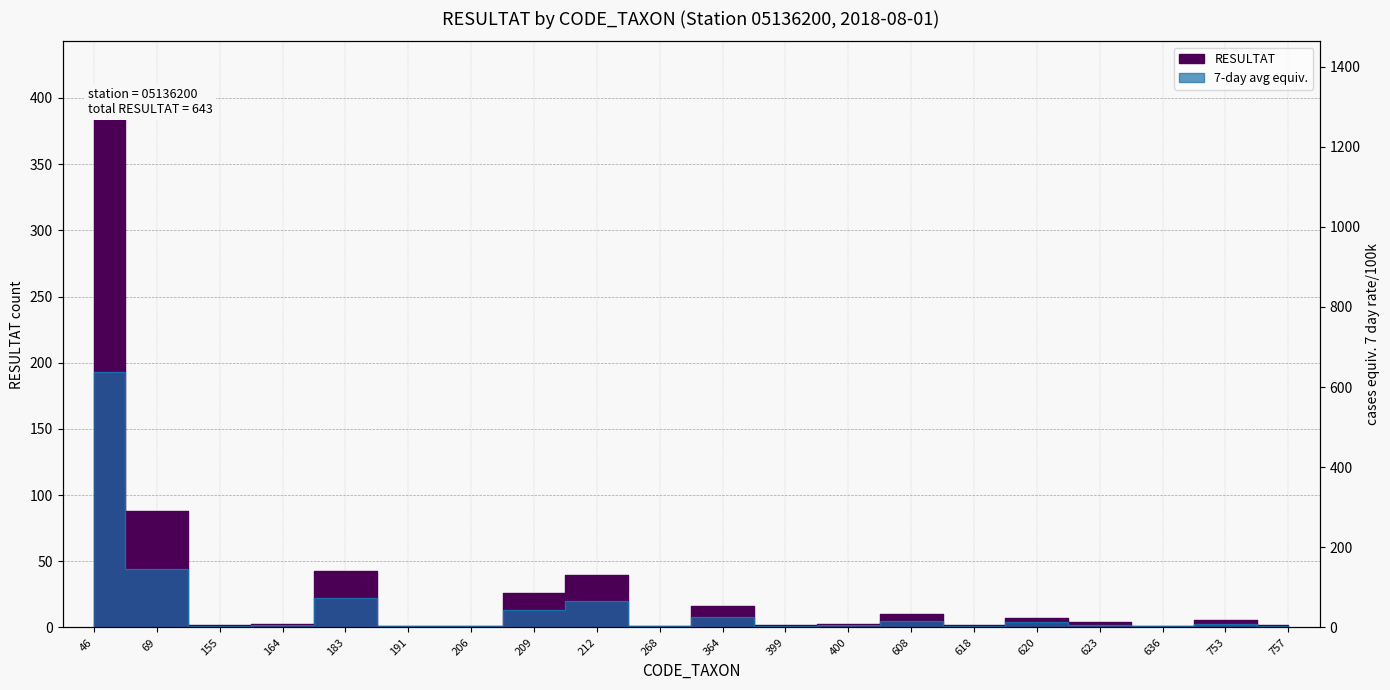

Reading left to right, extract all data points from this chart.

RESULTAT: 385	88	2	3	43	1	1	26	40	1	16	2	3	10	2	7	4	1	6	2
7day_avg: 193	44	1	2	22	1	1	13	20	1	8	1	2	5	1	4	2	1	3	1